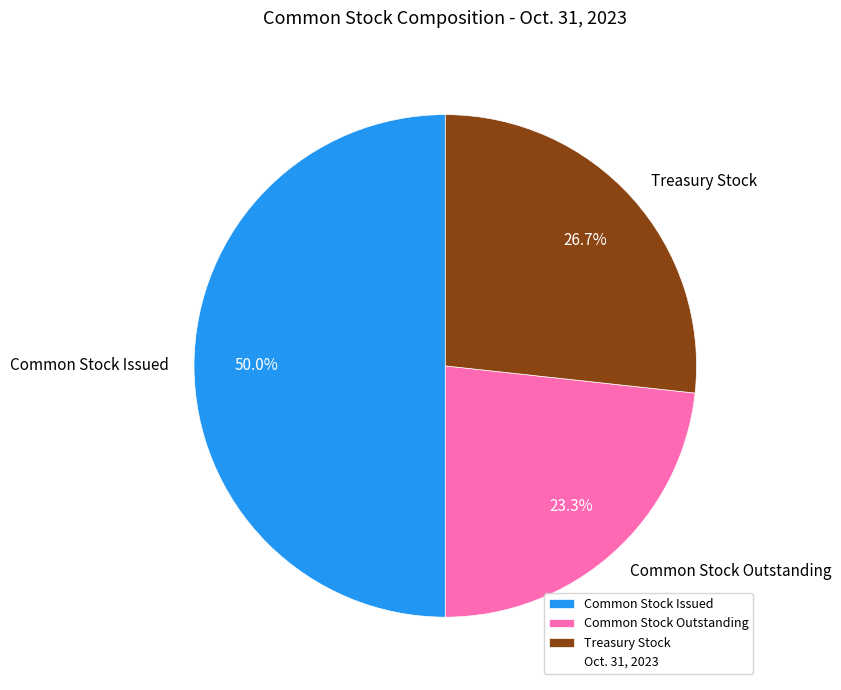

Is it true that Common Stock Issued is 50% of the pie?

True